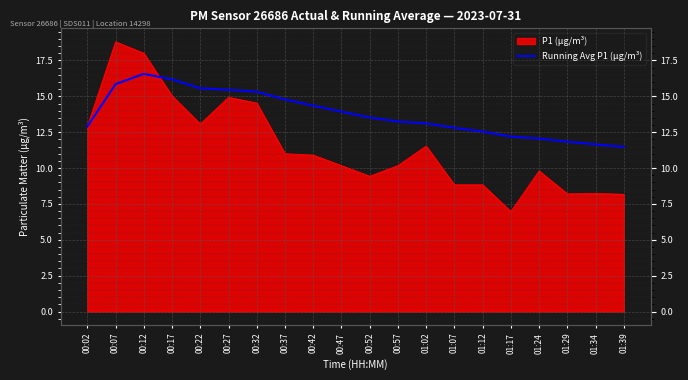

What is the ratio of the value at 01:24 to the value at 00:57?

0.9